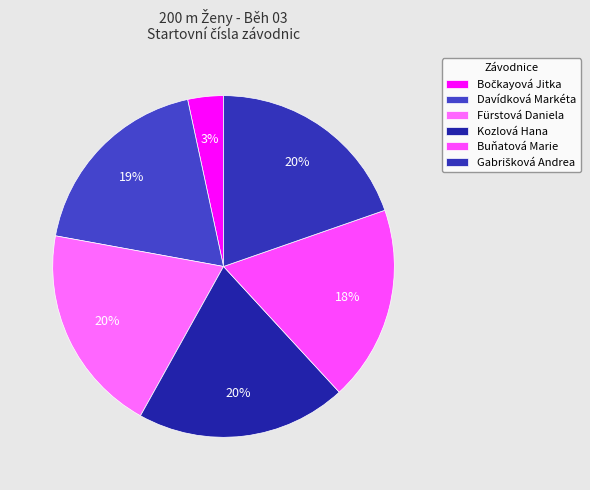

Count the number of slices in the pie.

6